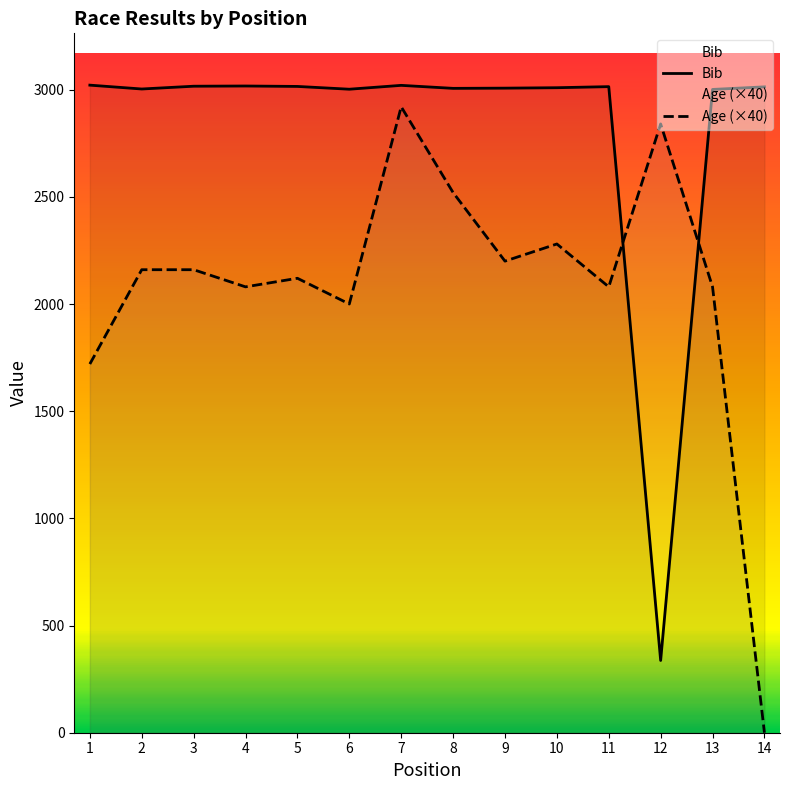

Rank the series by their average value, from lowest to highest.

Age (×40), Bib